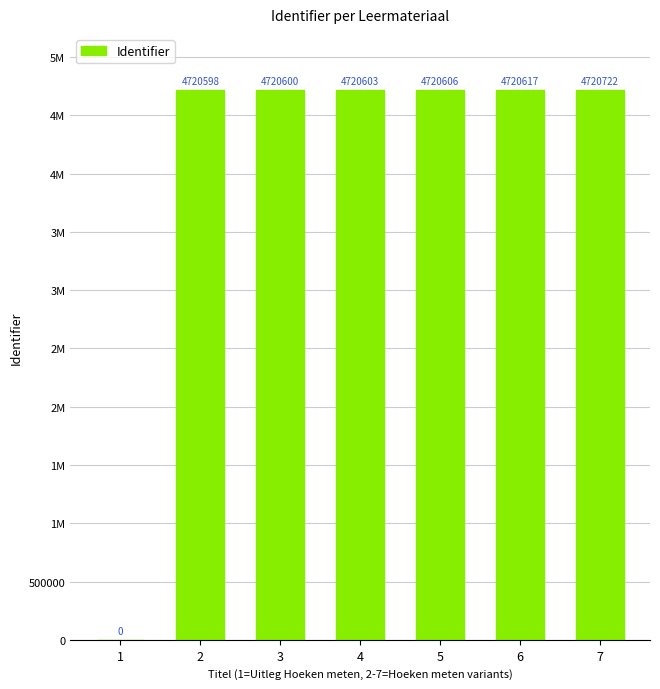

Rank the categories by value from highest to lowest.

7, 6, 5, 4, 3, 2, 1